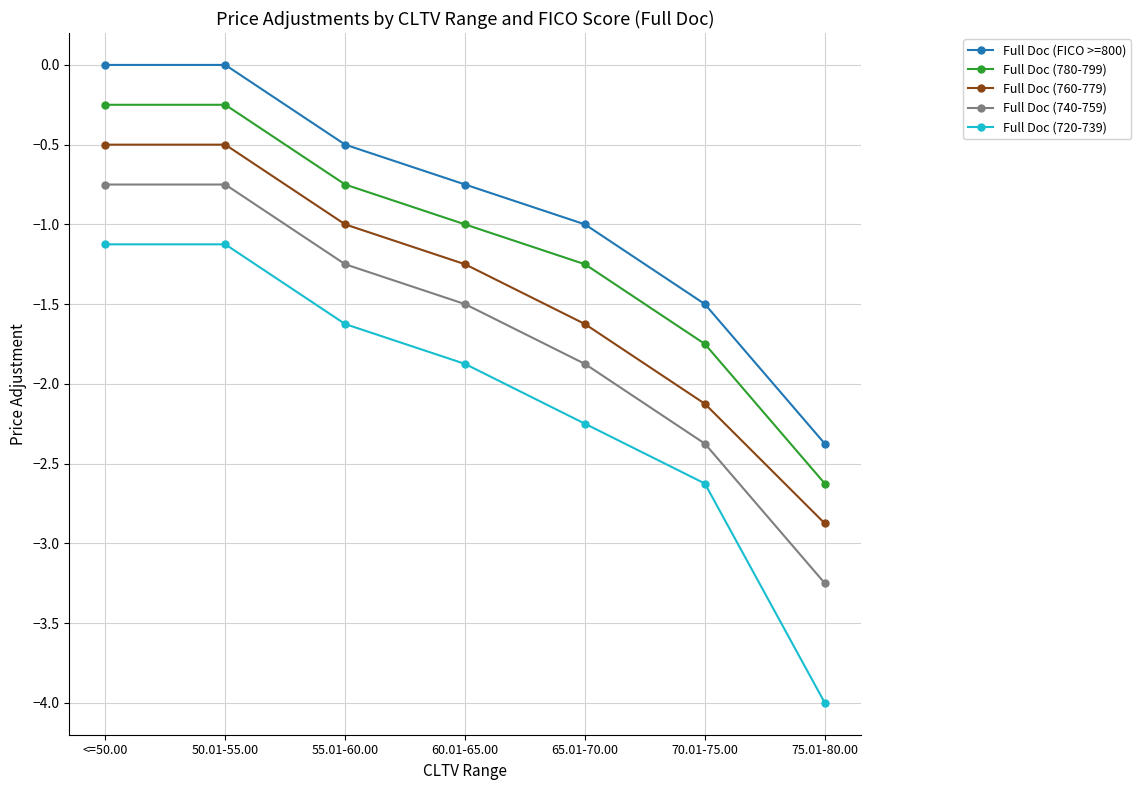

What is the label of the 4th point from the left?

60.01-65.00